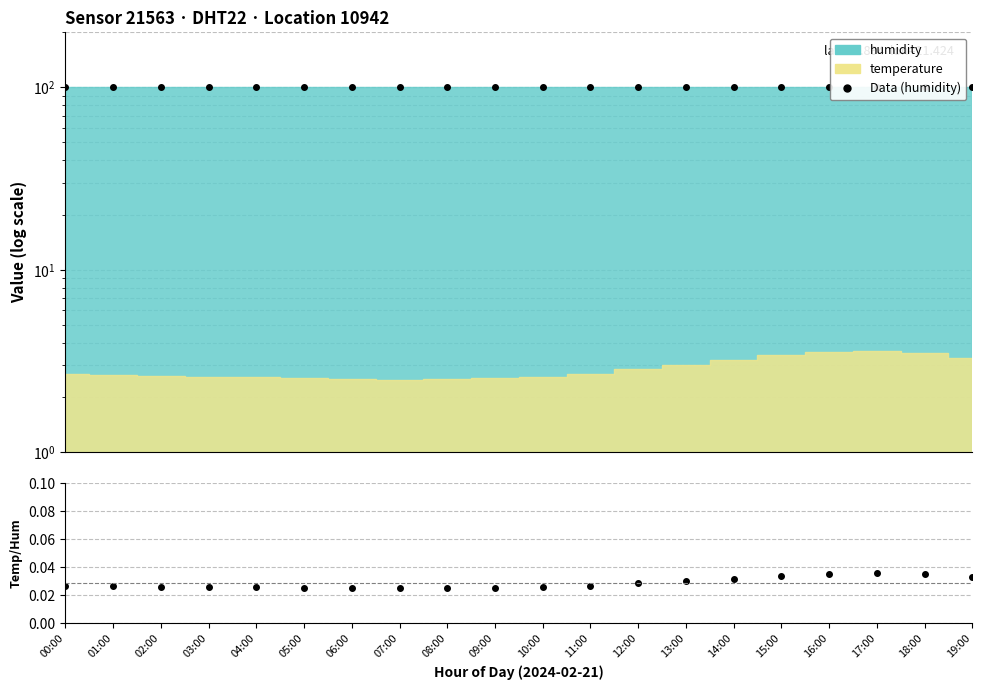

Reading left to right, what are all the values shown in this chart?

Data (humidity): 00:00=99.9	01:00=99.9	02:00=99.9	03:00=99.9	04:00=99.9	05:00=99.9	06:00=99.9	07:00=99.9	08:00=99.9	09:00=99.9	10:00=99.9	11:00=99.9	12:00=99.9	13:00=99.9	14:00=99.9	15:00=99.9	16:00=99.9	17:00=99.9	18:00=99.9	19:00=99.9
temp/humidity ratio: 00:00=0.0	01:00=0.0	02:00=0.0	03:00=0.0	04:00=0.0	05:00=0.0	06:00=0.0	07:00=0.0	08:00=0.0	09:00=0.0	10:00=0.0	11:00=0.0	12:00=0.0	13:00=0.0	14:00=0.0	15:00=0.0	16:00=0.0	17:00=0.0	18:00=0.0	19:00=0.0